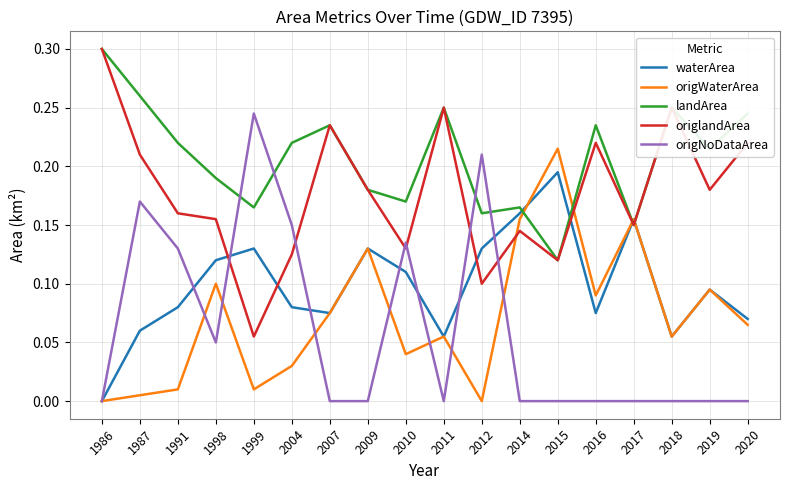

Is it true that origlandArea equals 0.1 at 2019?

False